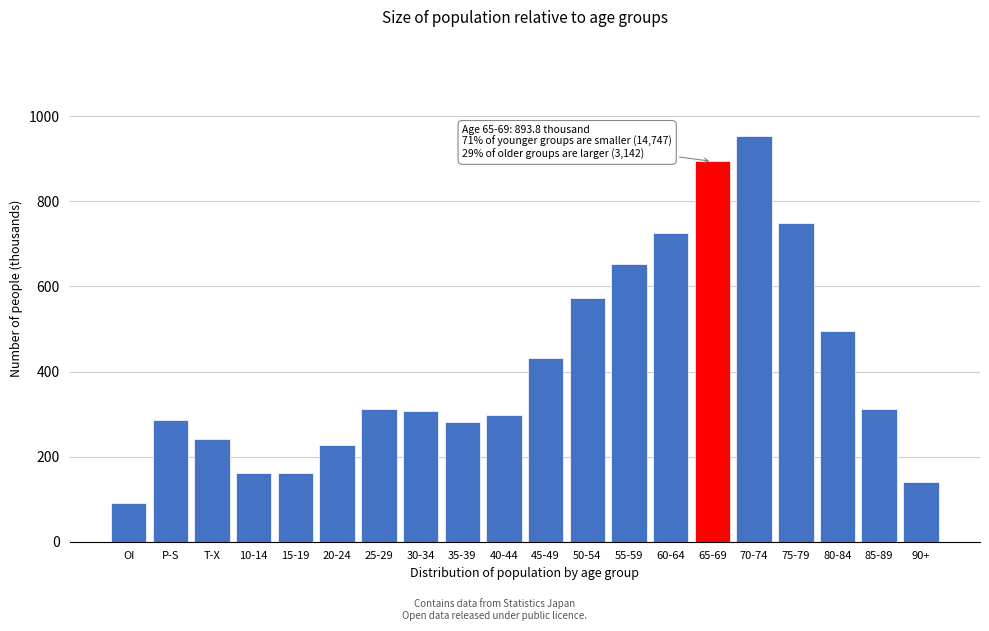

Approximately how many times larger is the value at 20-24 compared to 80-84?

0.5